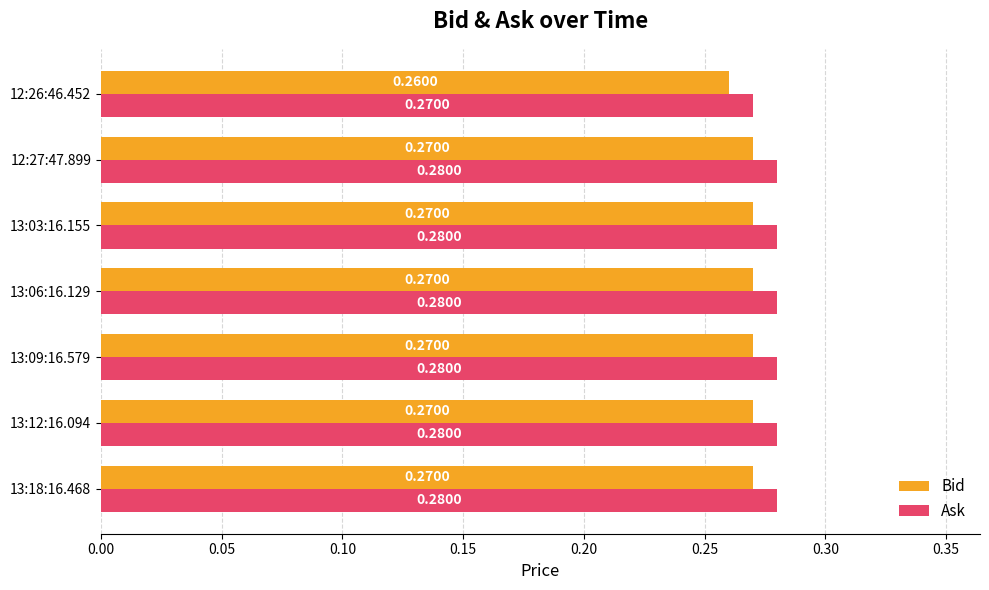

Rank the series by their average value, from highest to lowest.

Ask, Bid